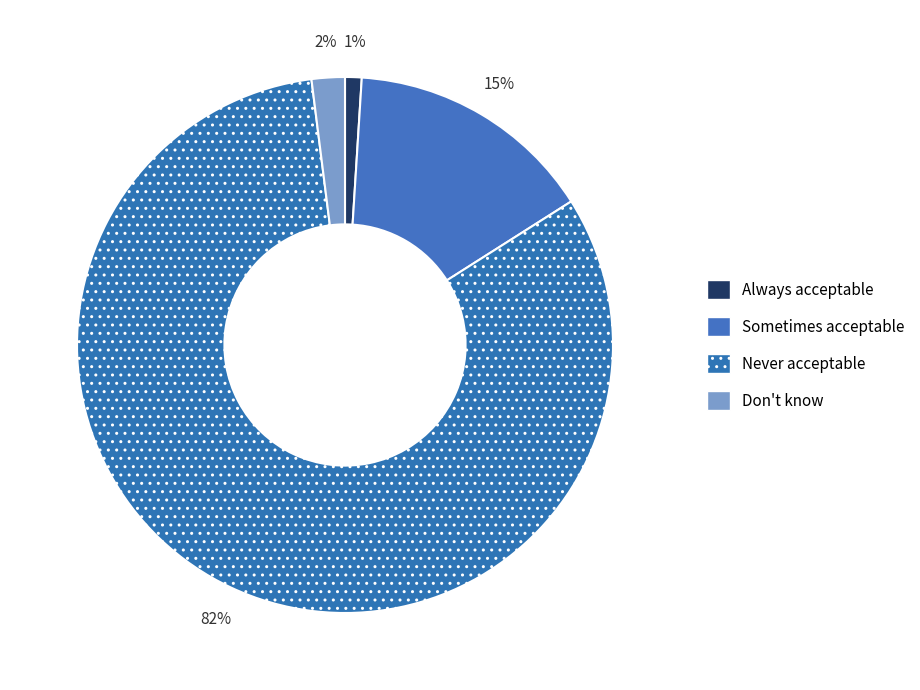

What is the total percentage of Sometimes acceptable and Always acceptable?

16.0%